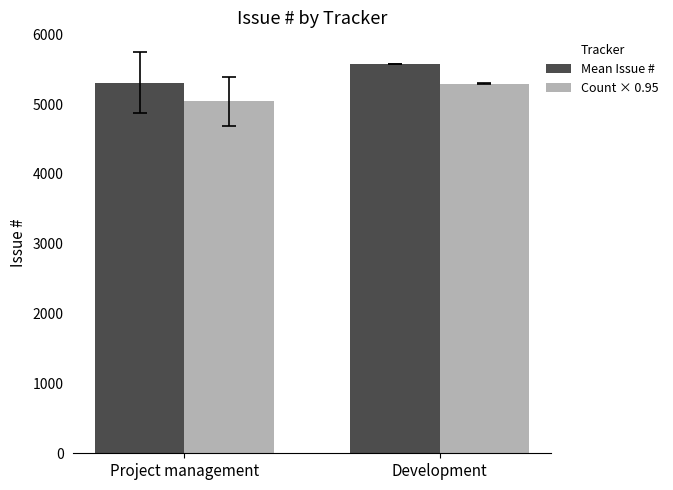

What are all the series names shown in the legend?

Mean Issue #, Count × 0.95